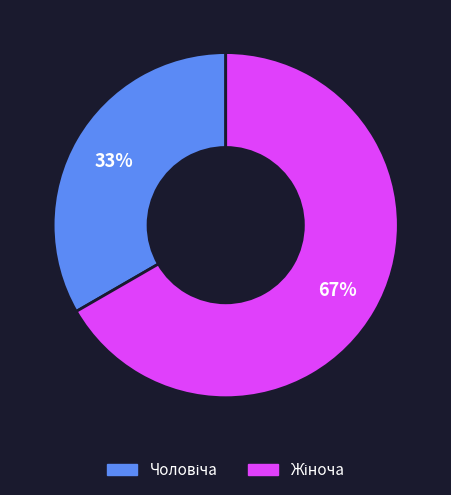

To the nearest percent, what is the average slice percentage?

50%